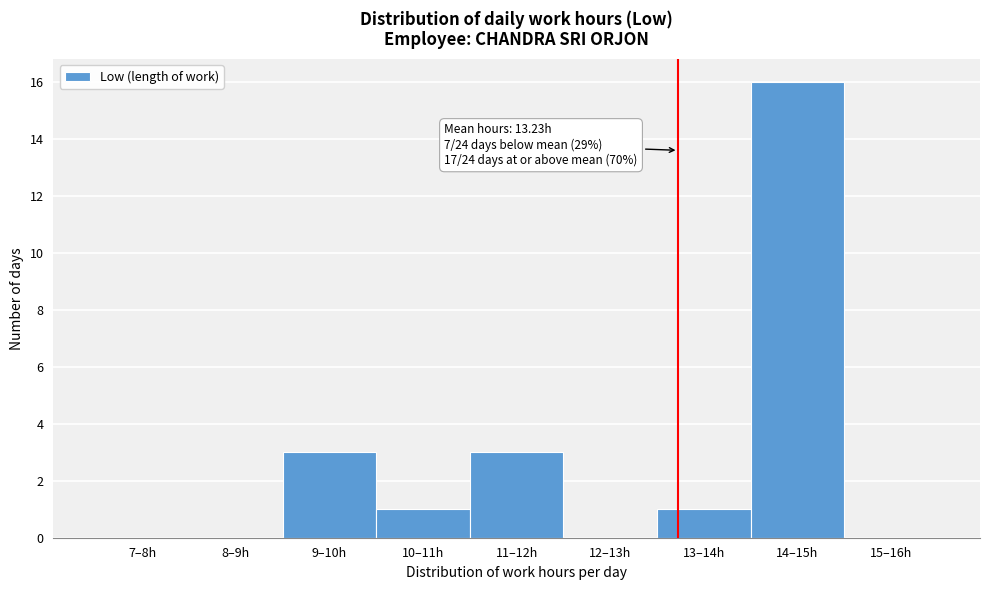

Reading right to left, what are all the values shown in this chart?

15–16h=0	14–15h=16	13–14h=1	12–13h=0	11–12h=3	10–11h=1	9–10h=3	8–9h=0	7–8h=0